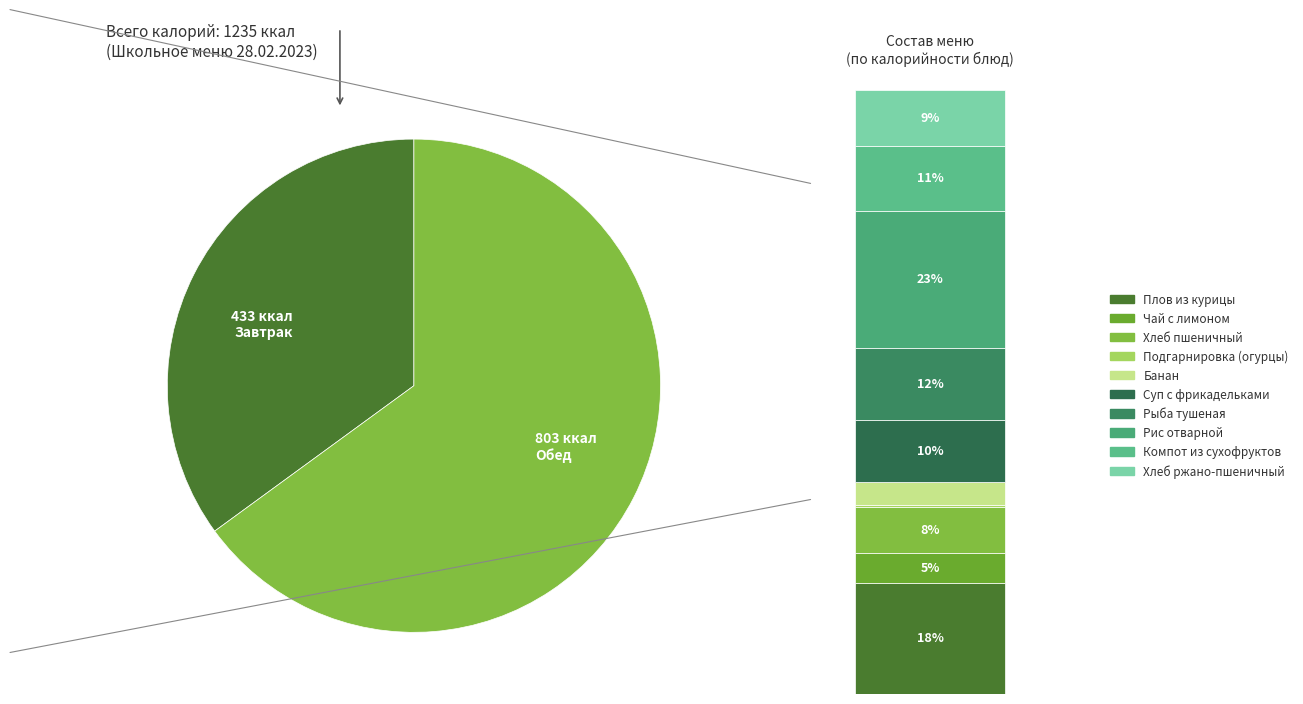

What is the ratio of the value at Чай с лимоном to the value at Хлеб пшеничный?

0.7